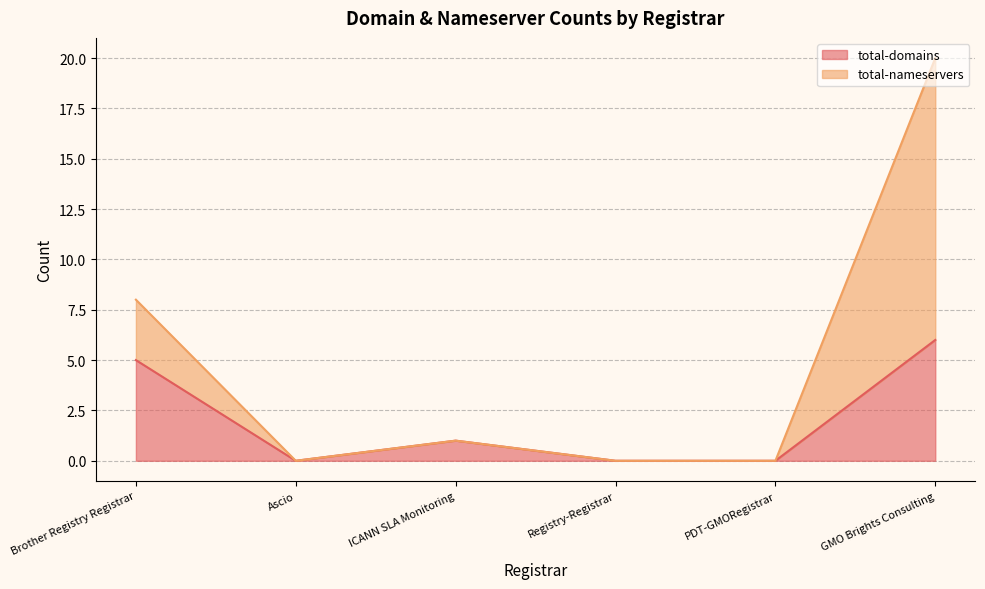

Reading right to left, extract all data points from this chart.

total-domains: GMO Brights Consulting=6	PDT-GMORegistrar=0	Registry-Registrar=0	ICANN SLA Monitoring=1	Ascio=0	Brother Registry Registrar=5
total-nameservers: GMO Brights Consulting=20	PDT-GMORegistrar=0	Registry-Registrar=0	ICANN SLA Monitoring=1	Ascio=0	Brother Registry Registrar=8